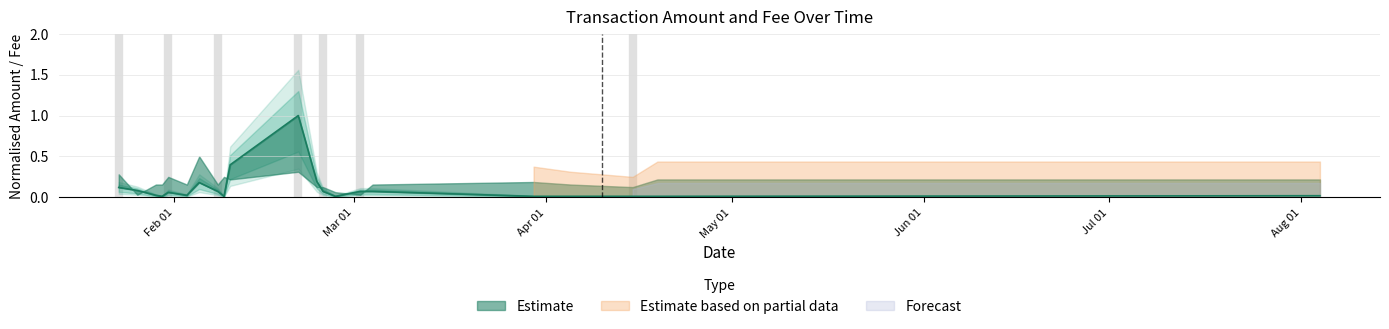

Reading left to right, extract all data points from this chart.

0.1	0.1	0.0	0.0	0.1	0.0	0.2	0.1	0.0	0.4	1.0	0.2	0.1	0.0	0.1	0.1	0.0	0.0	0.0	0.0	0.0